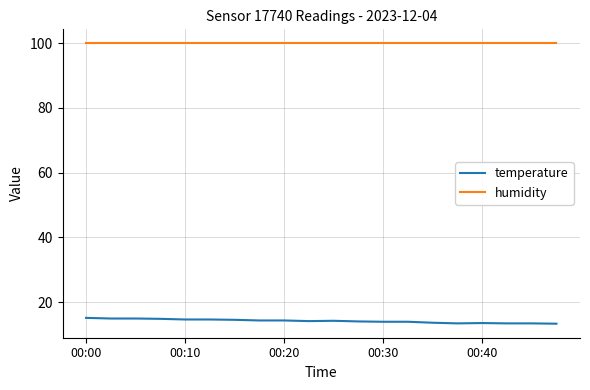

Does the chart have visible grid lines?

Yes